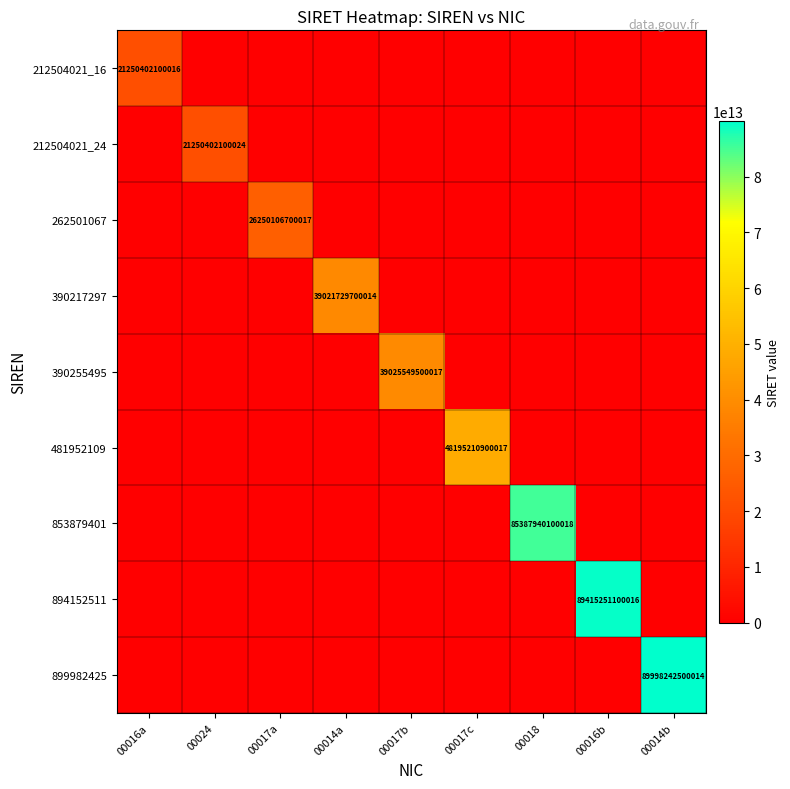

The value of 390217297 at 00014a is 13943283250876. True or false?

False